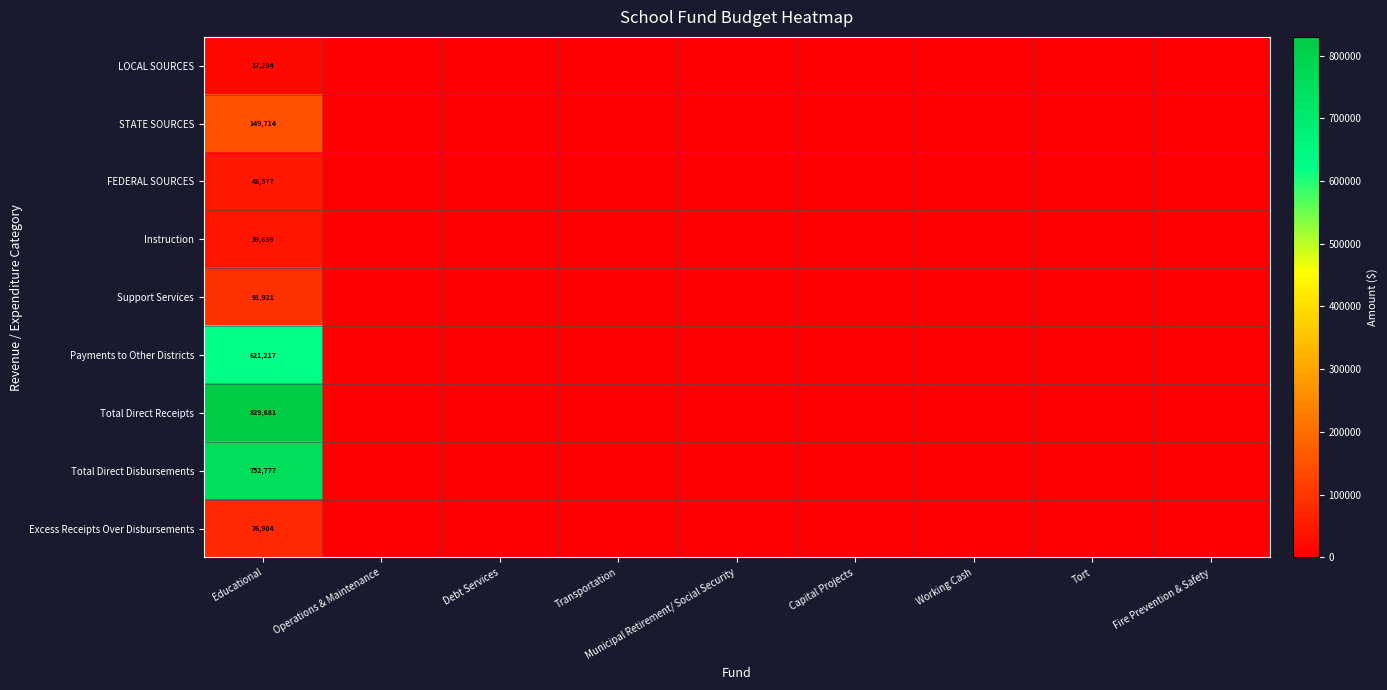

The Instruction series shows 39639 at Educational. True or false?

True